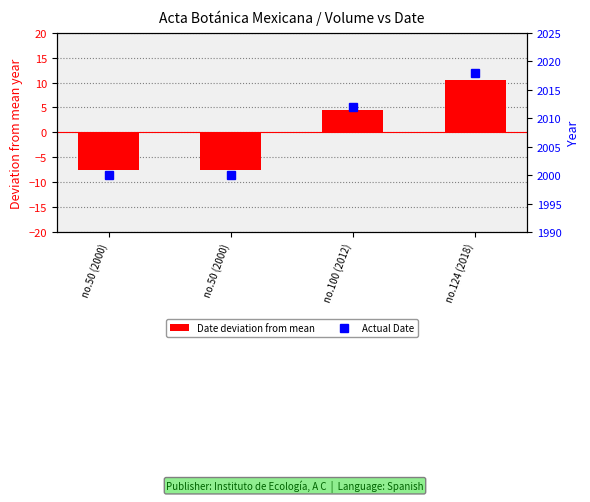

Between no.50 (2000) and no.100 (2012), which series saw the biggest shift?

Date deviation from mean